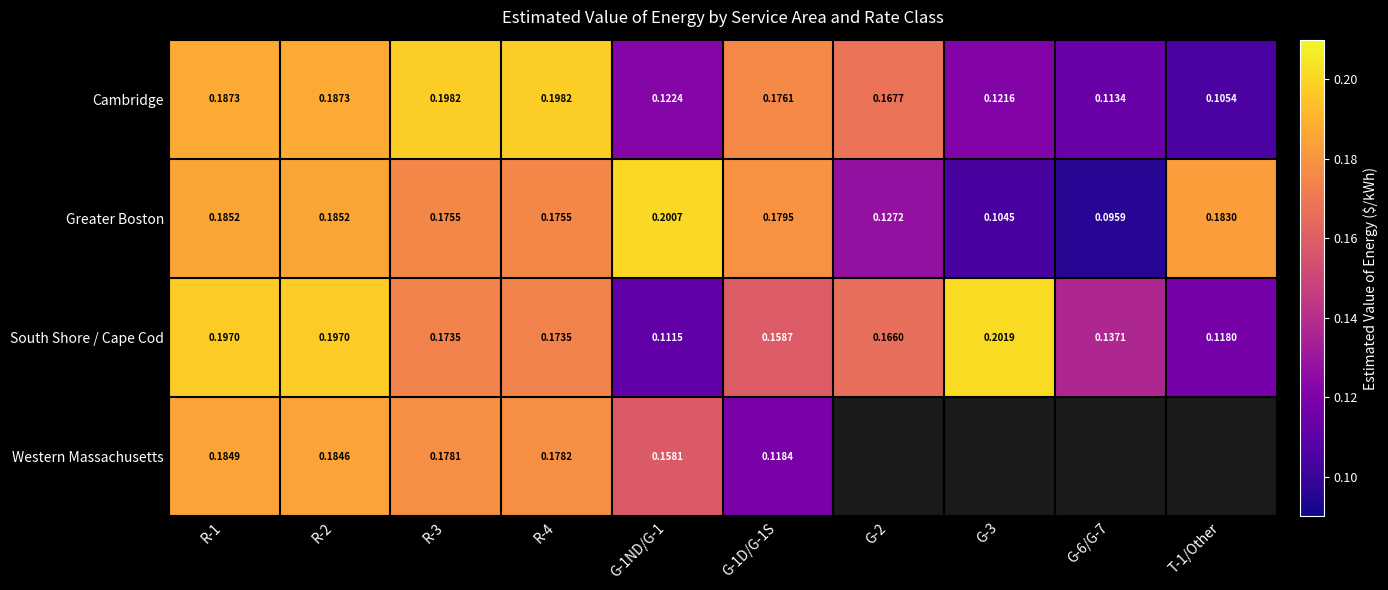

Is it true that South Shore / Cape Cod equals 0.2 at R-1?

True